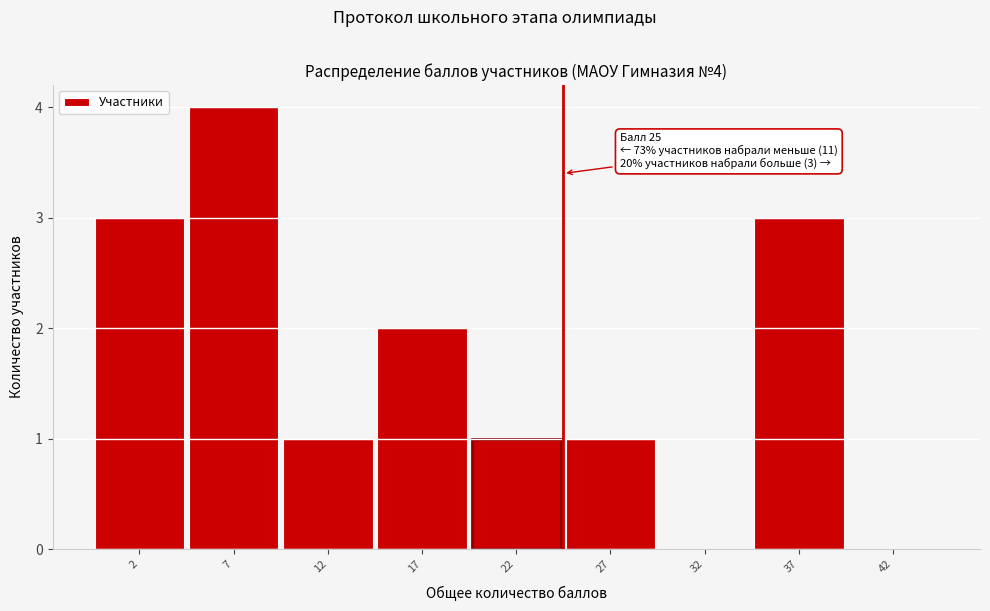

Reading left to right, transcribe all the data shown in this chart.

2=3	7=4	12=1	17=2	22=1	27=1	32=0	37=3	42=0